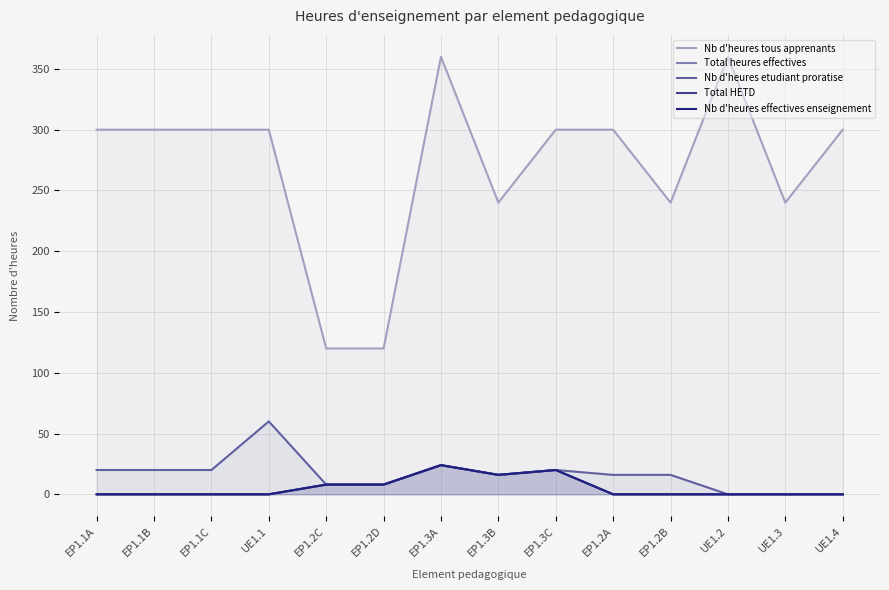

True or false: Nb d'heures etudiant proratise and Nb d'heures effectives enseignement cross at least once.

False